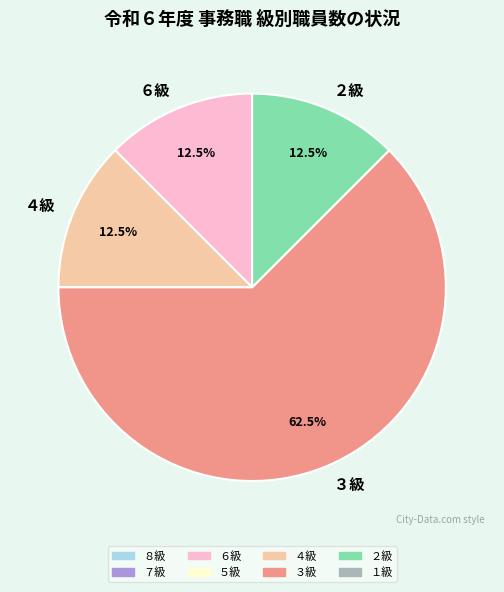

What percentage do ６級 and ２級 together represent?

25.0%